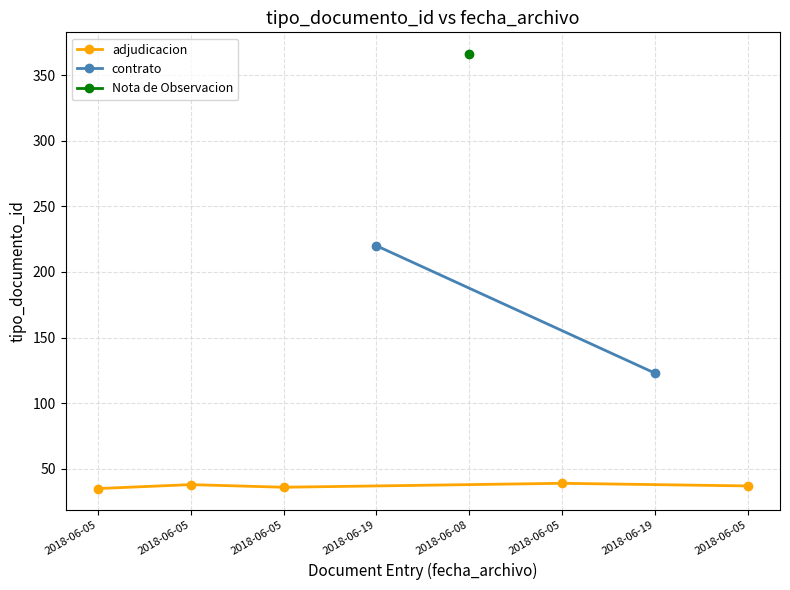

Where is the first local maximum?

2018-06-05